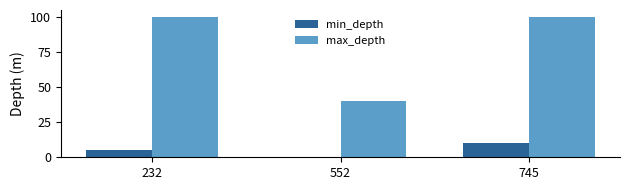

What is the sum of all min_depth values?

15